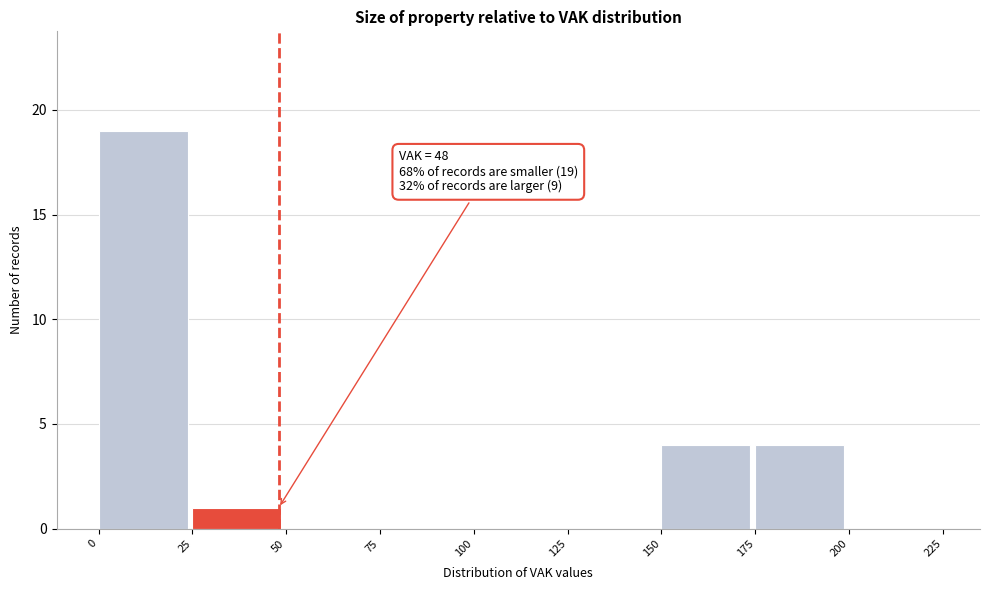

Over which range of the x-axis is the bar tallest?

0 to 25